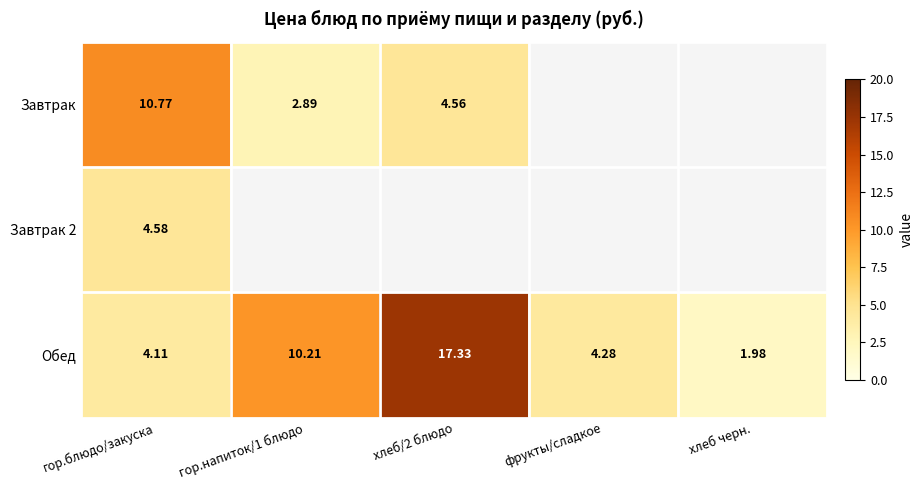

What is the lowest value of the Завтрак 2 series?

4.6